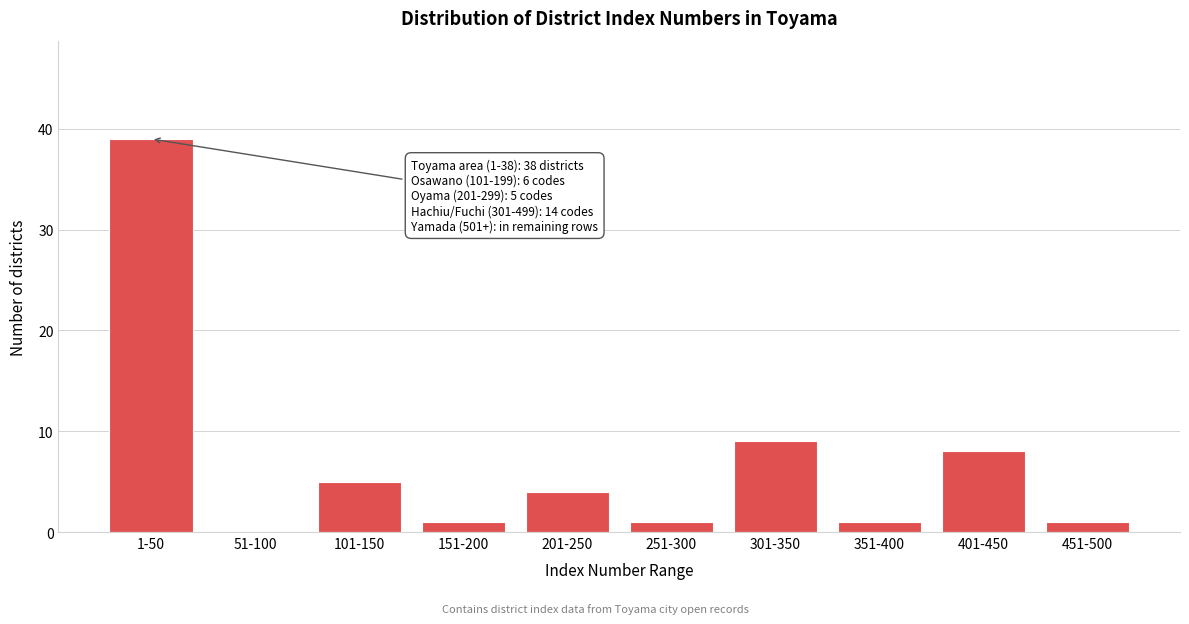

Reading left to right, list all the values displayed in this chart.

1-50=39	51-100=0	101-150=5	151-200=1	201-250=4	251-300=1	301-350=9	351-400=1	401-450=8	451-500=1